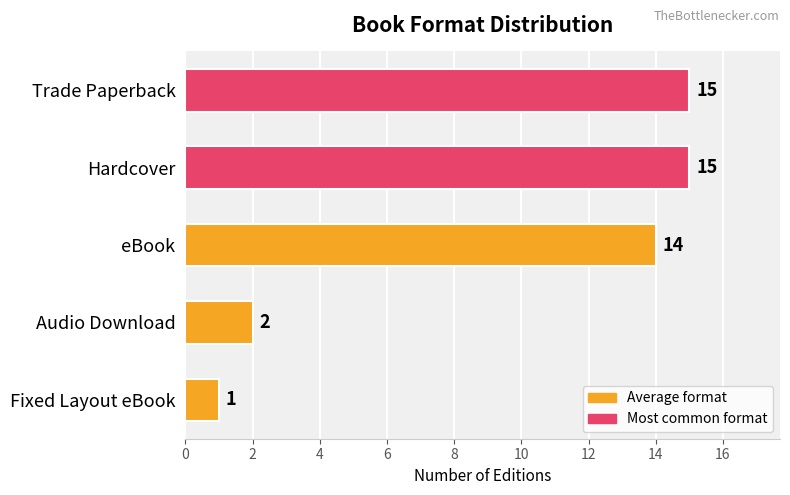

What position from the bottom is eBook?

3